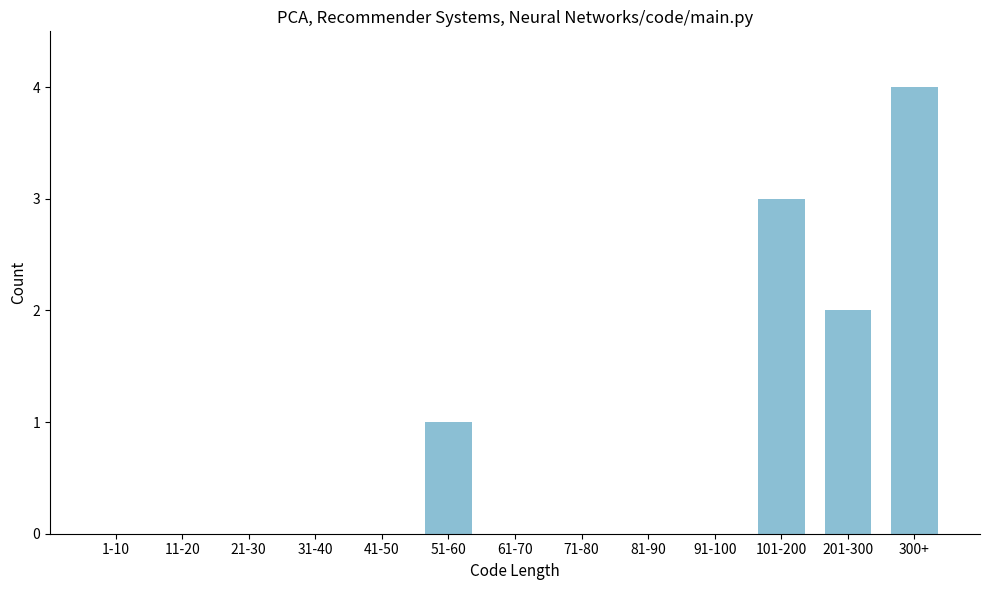

Reading left to right, extract all data points from this chart.

1-10=0	11-20=0	21-30=0	31-40=0	41-50=0	51-60=1	61-70=0	71-80=0	81-90=0	91-100=0	101-200=3	201-300=2	300+=4